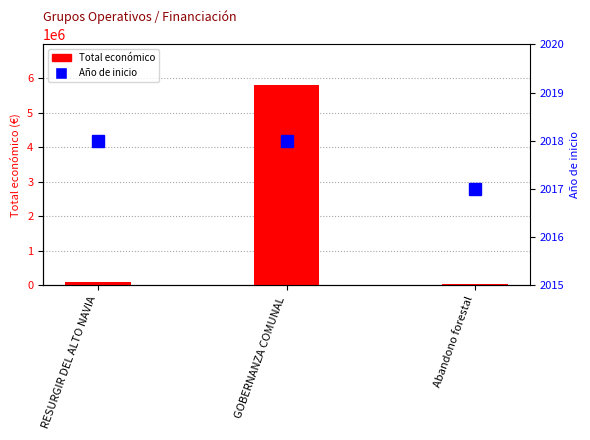

What is the lowest value of the Total económico series?

40814